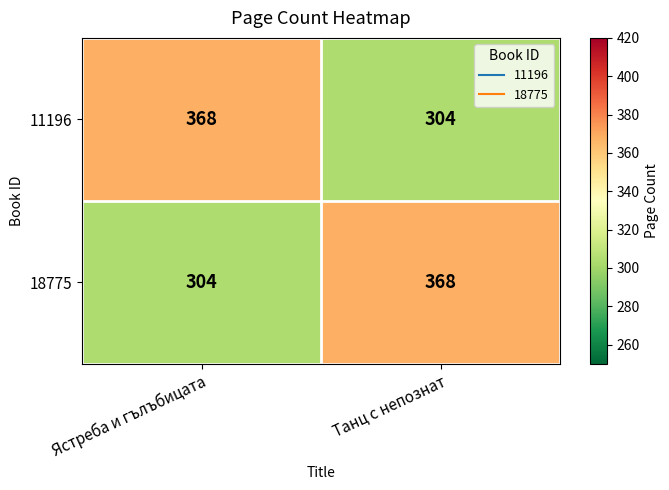

Is the value of 11196 at Ястреба и гълъбицата greater than the value of 18775 at Ястреба и гълъбицата?

Yes